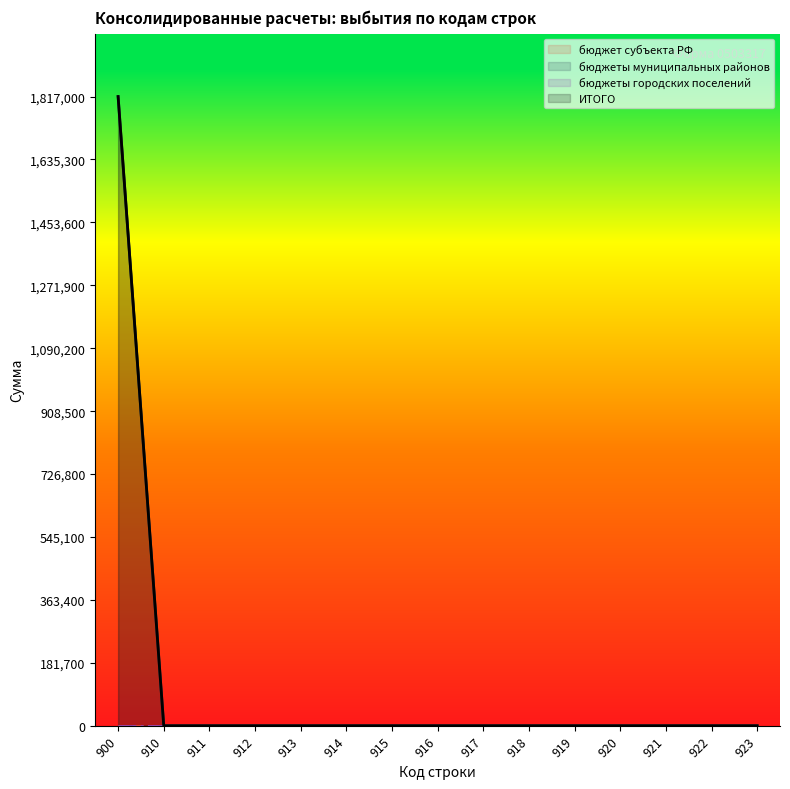

Does the chart display data point markers on the line(s)?

No